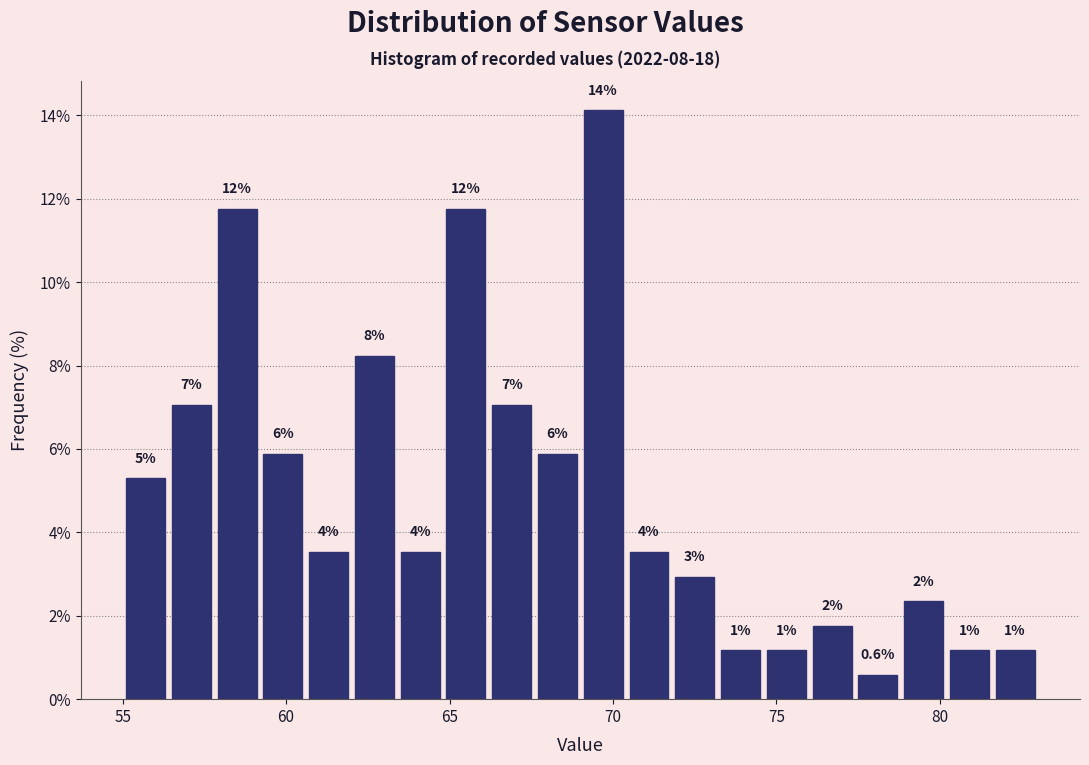

Around what value on the x-axis is the tallest bar? Give the approximate position of its centre, as read against the axis.

69.5